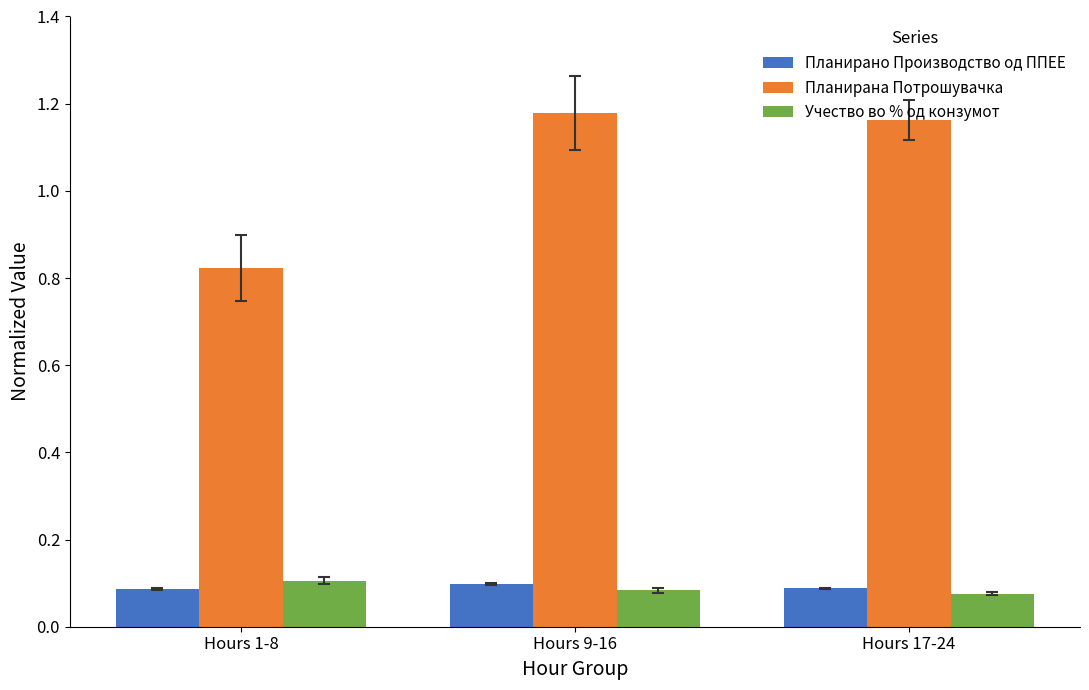

The value of Планирана Потрошувачка at Hours 17-24 is 0.7. True or false?

False